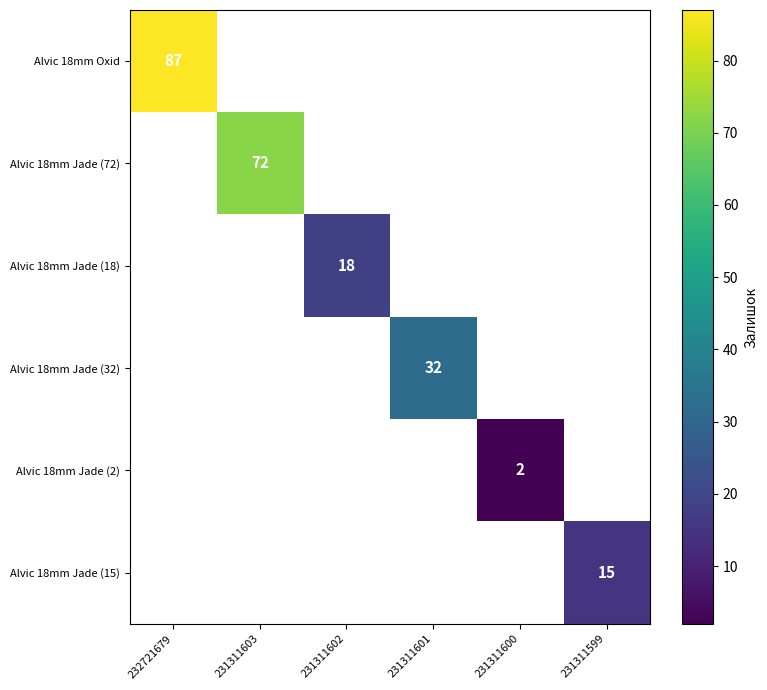

True or false: Alvic 18mm Jade (18) has a value of 18 at 231311602.

True